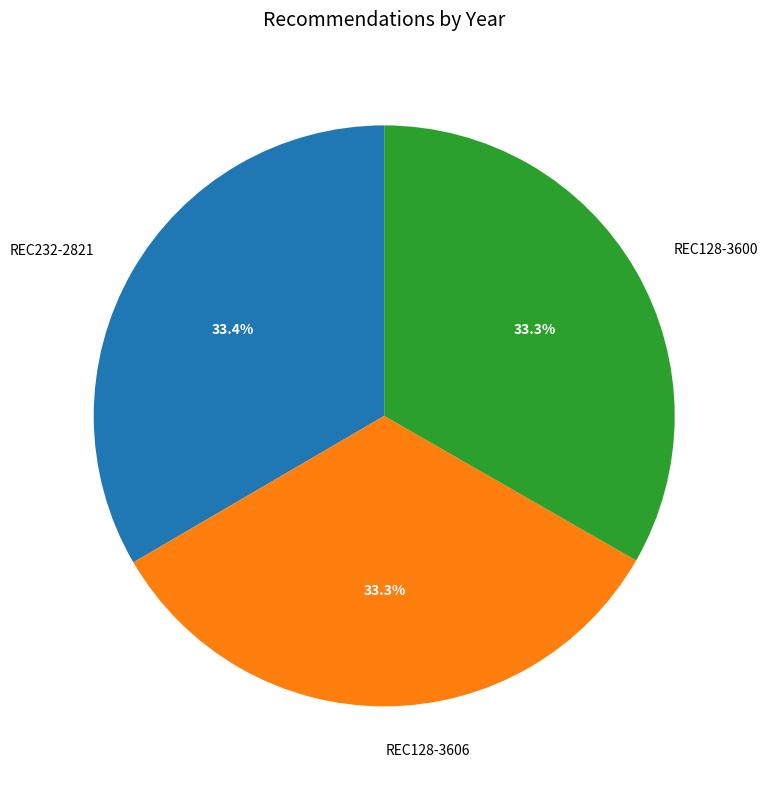

Does REC232-2821 represent more than half of the total?

No